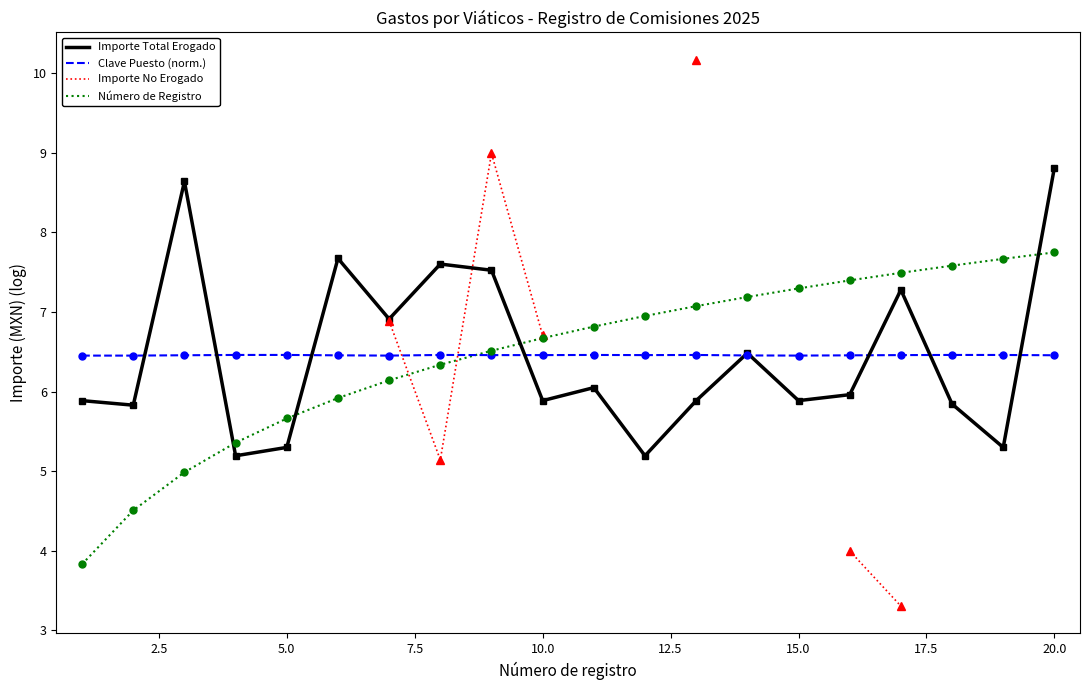

How many data points does each series have?

20